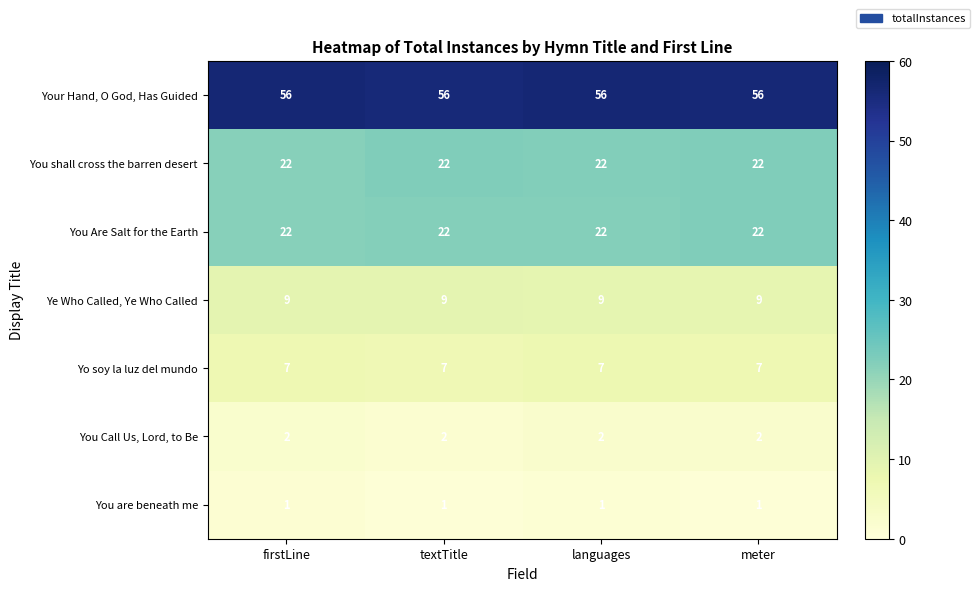

What is the sum of all Your Hand, O God, Has Guided values?

224